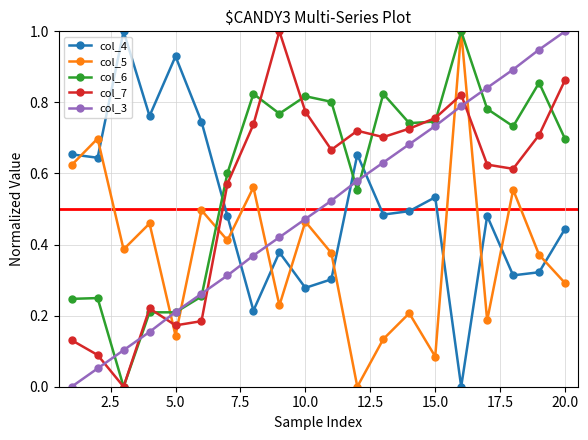

How many interior local peaks does the col_5 series have?

8